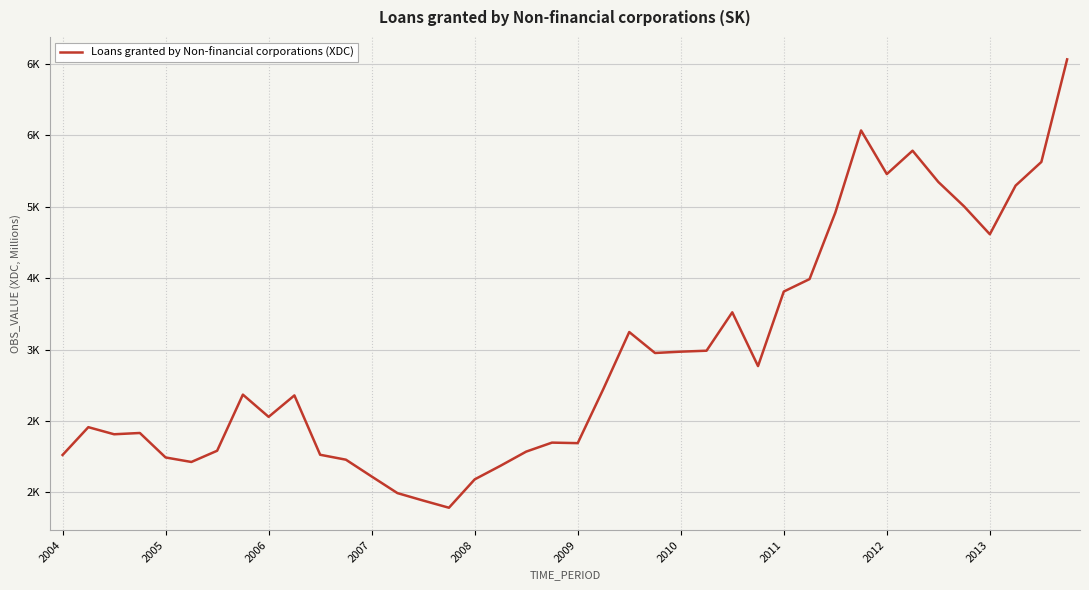

Does the chart have visible grid lines?

Yes